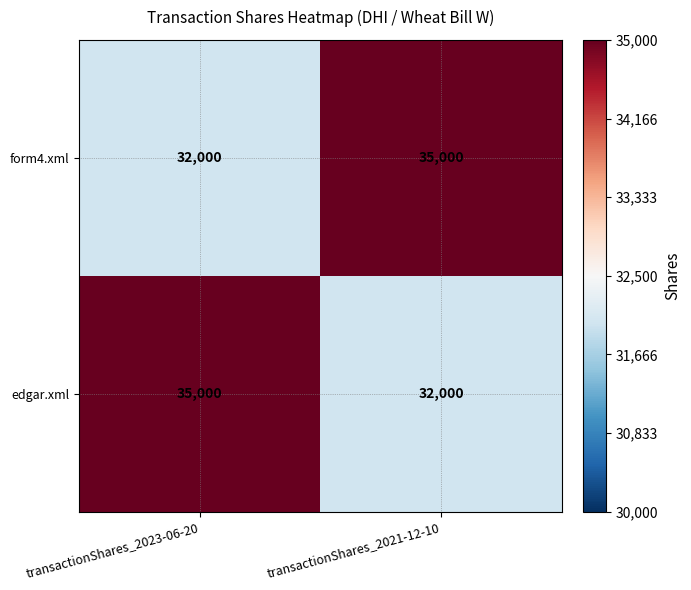

What is the difference between the maximum and minimum values in the edgar.xml series?

3000